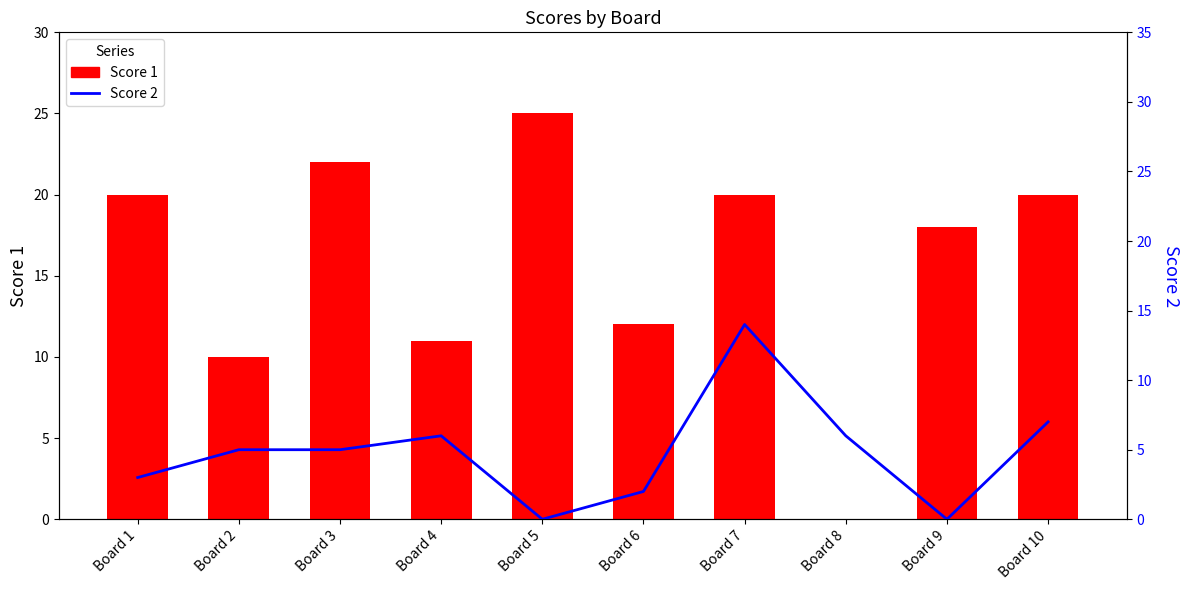

Reading right to left, list all the values displayed in this chart.

Score 1: 20	18	0	20	12	25	11	22	10	20
Score 2: 7	0	6	14	2	0	6	5	5	3